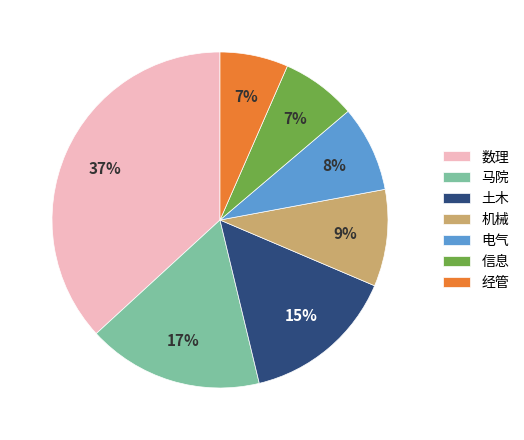

How many slices are in this pie chart?

7